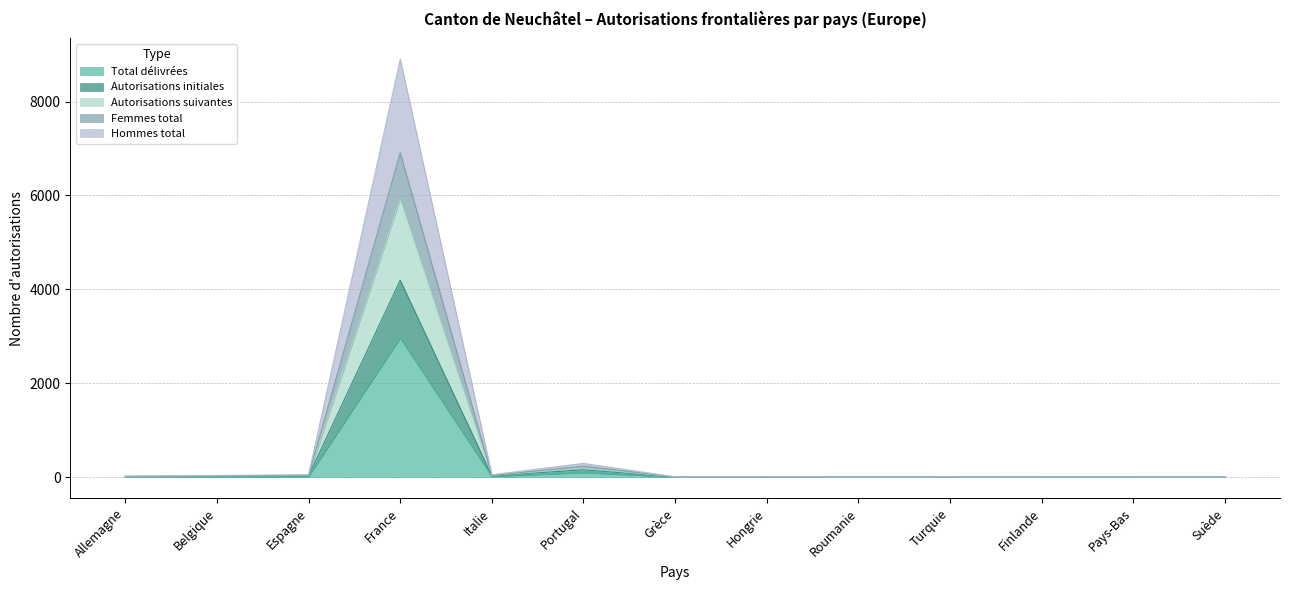

Where is the first local maximum for Hommes total?

France